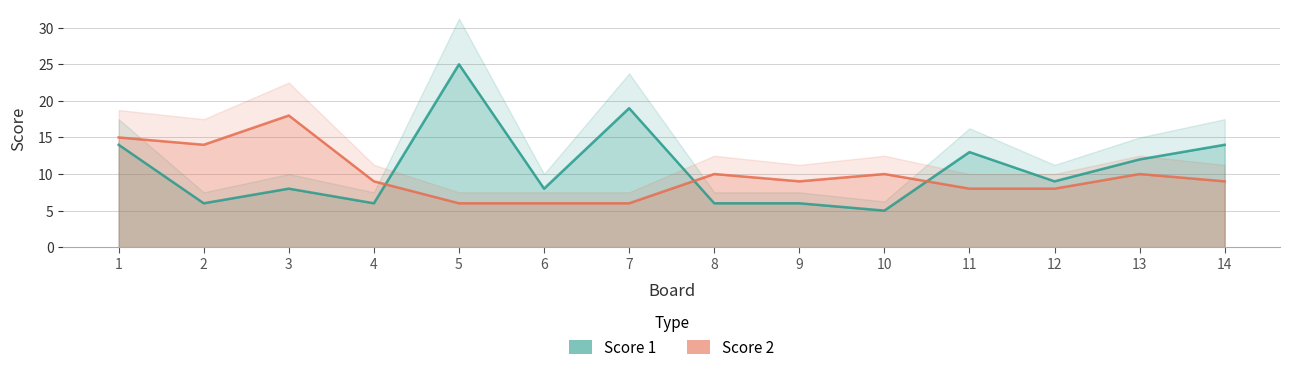

At 11, list the series in order from smallest to largest.

Score 2, Score 1